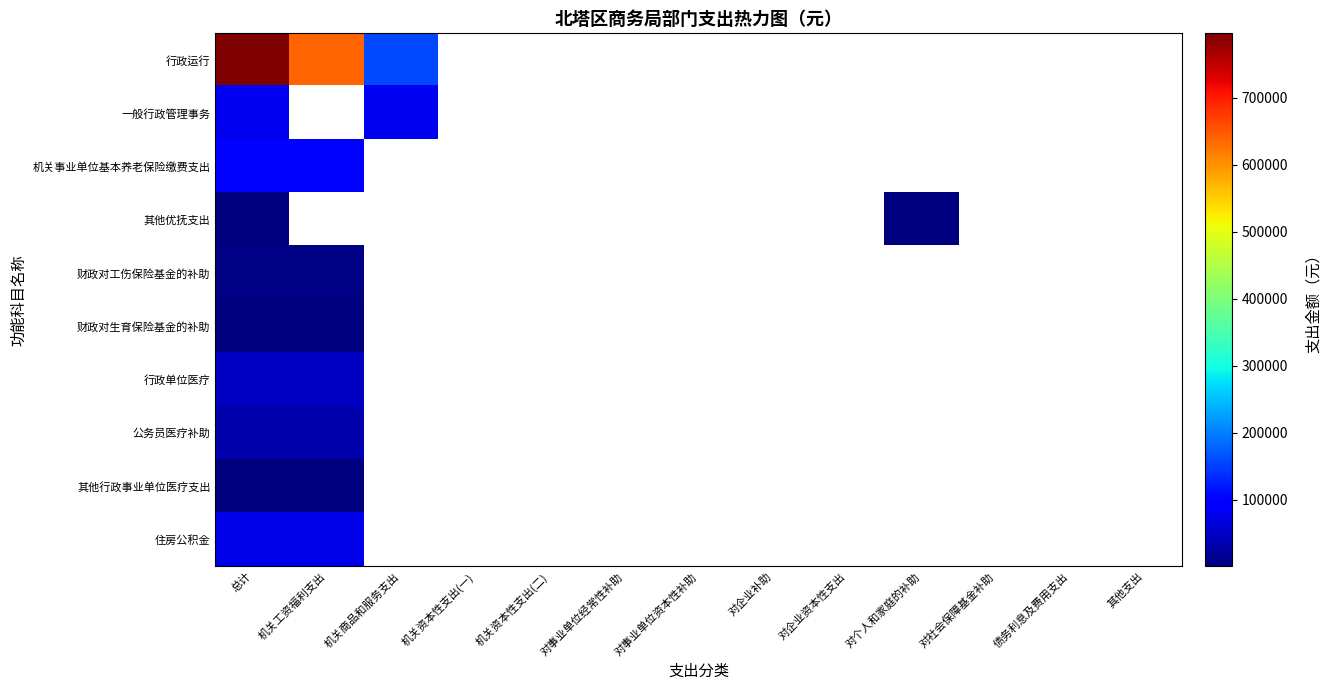

At which category is the sum across all series the highest?

总计